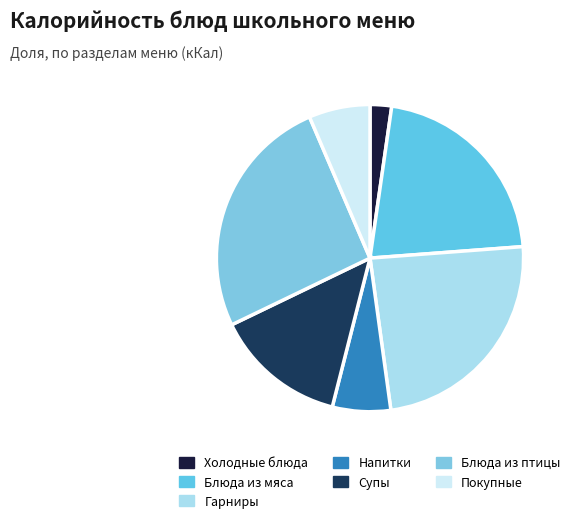

To the nearest percent, what portion does Супы represent?

14%